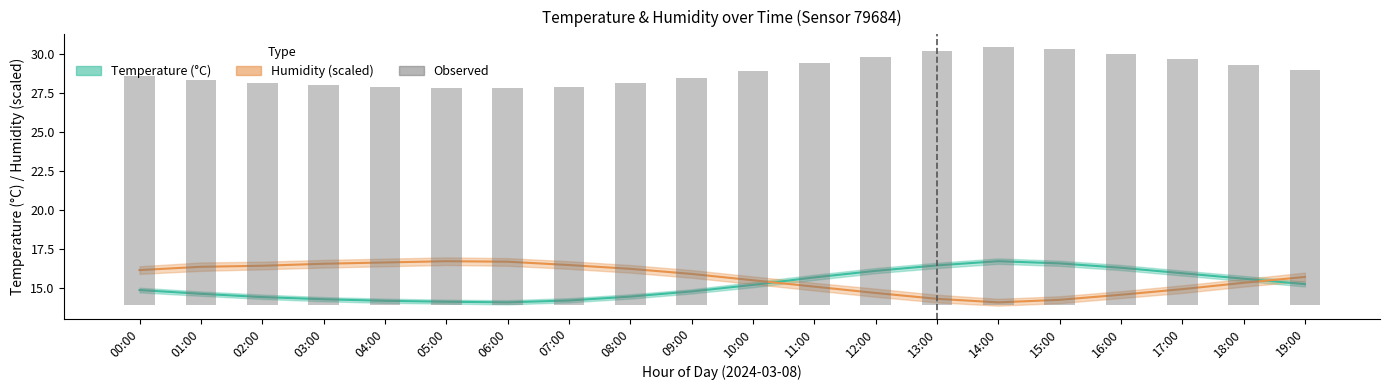

How many bars are there in total?

20